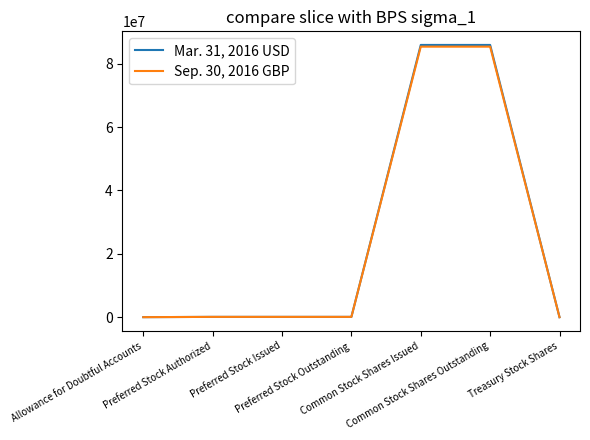

List the series in order of their overall mean, highest first.

Mar. 31, 2016 USD, Sep. 30, 2016 GBP